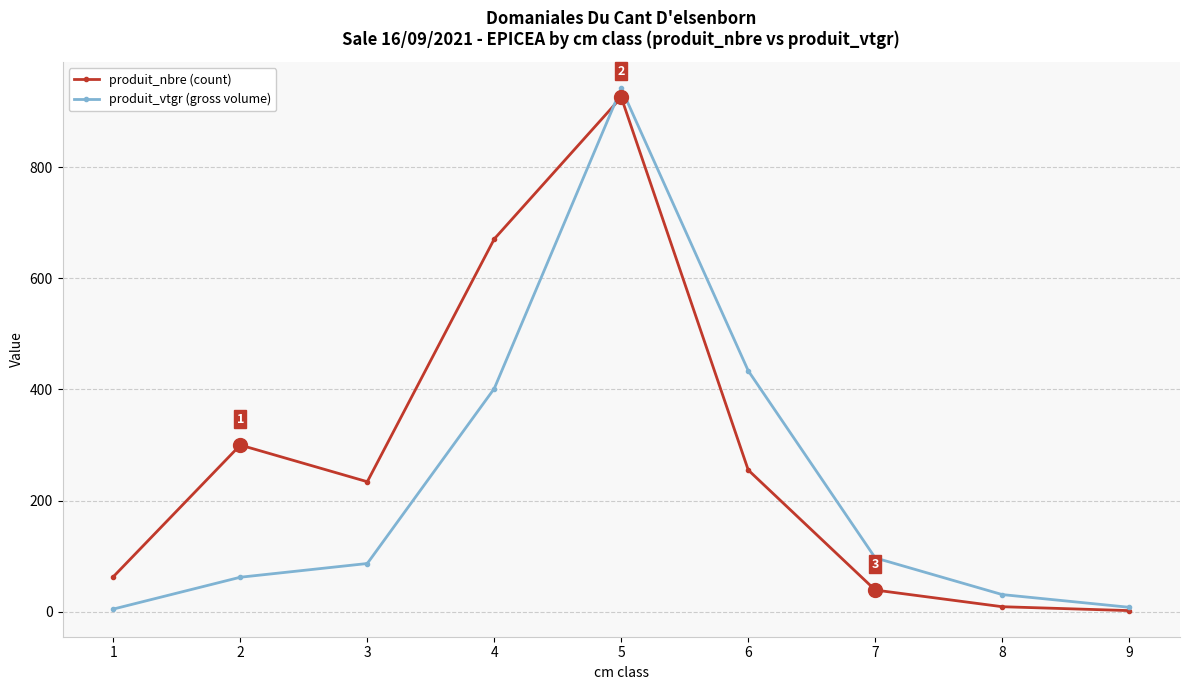

In produit_vtgr (gross volume), how many points are higher than both neighbors (excluding endpoints)?

1